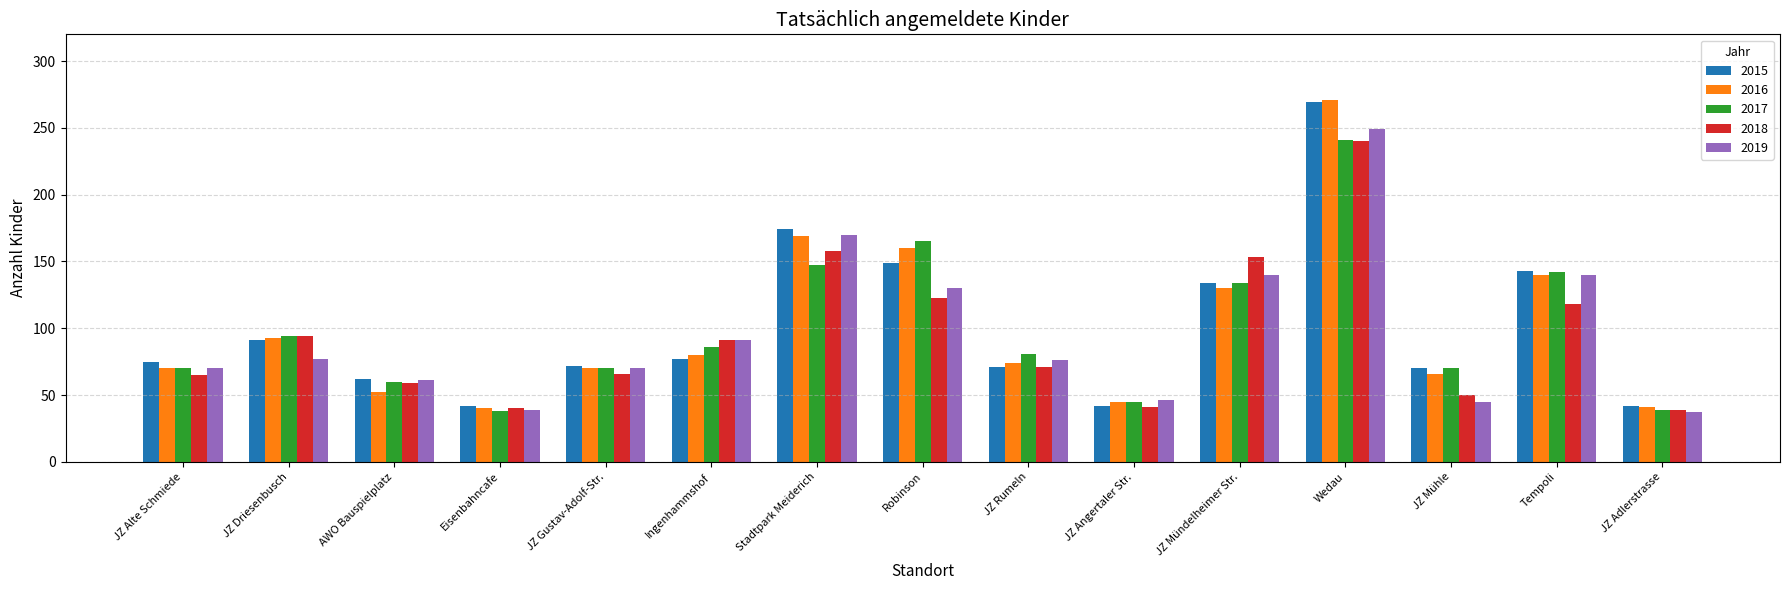

The 2019 series shows 130 at Robinson. True or false?

True